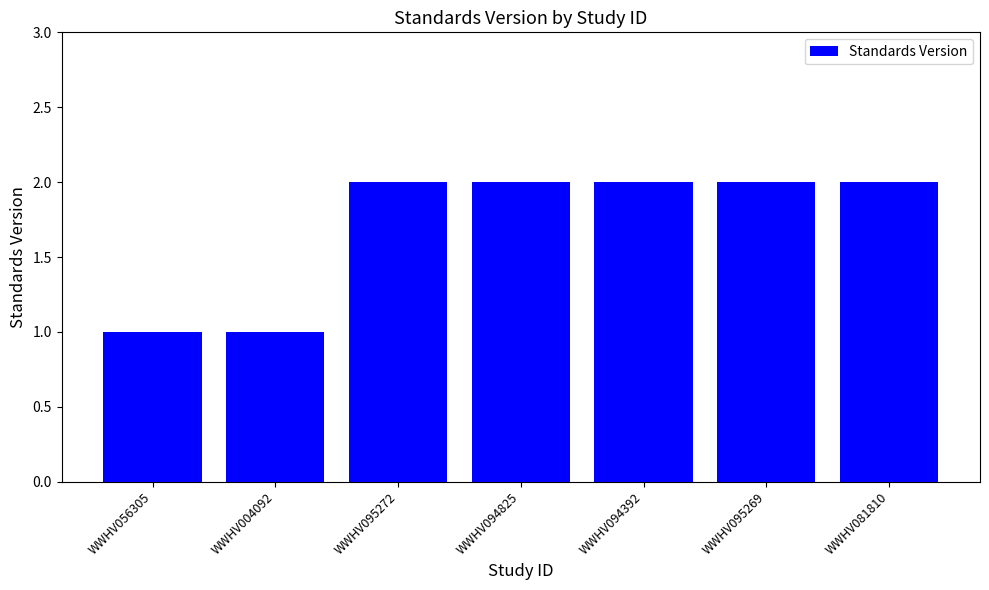

Approximately how many times larger is the value at WWHV095269 compared to WWHV094392?

1.0